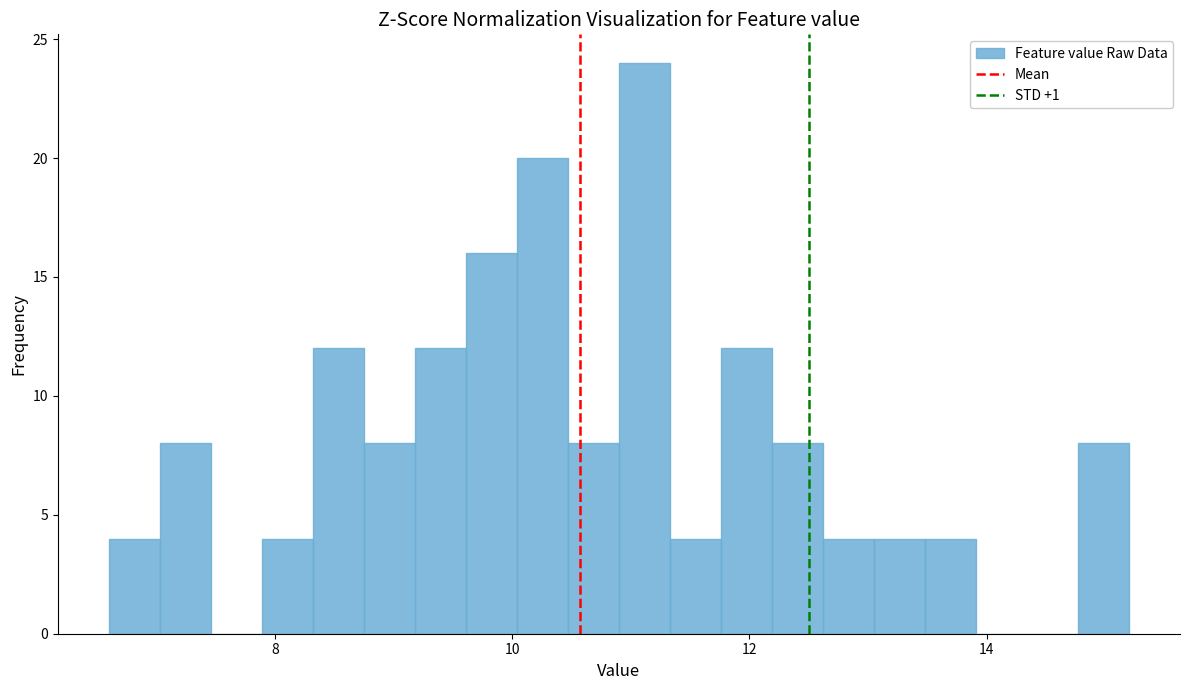

Around what value on the x-axis is the tallest bar? Give the approximate position of its centre, as read against the axis.

11.2